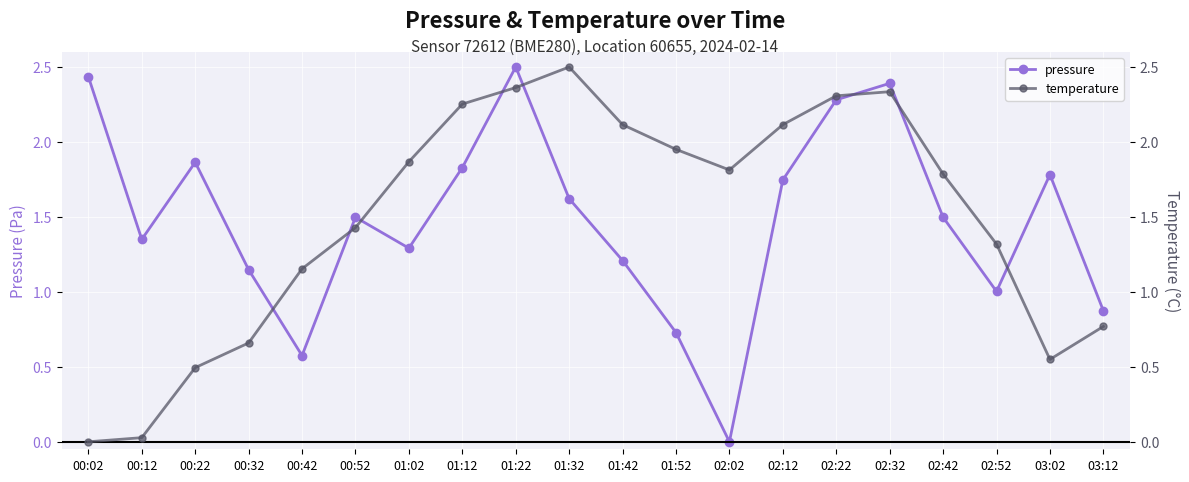

Where do temperature and pressure first cross each other?

00:32 and 00:42